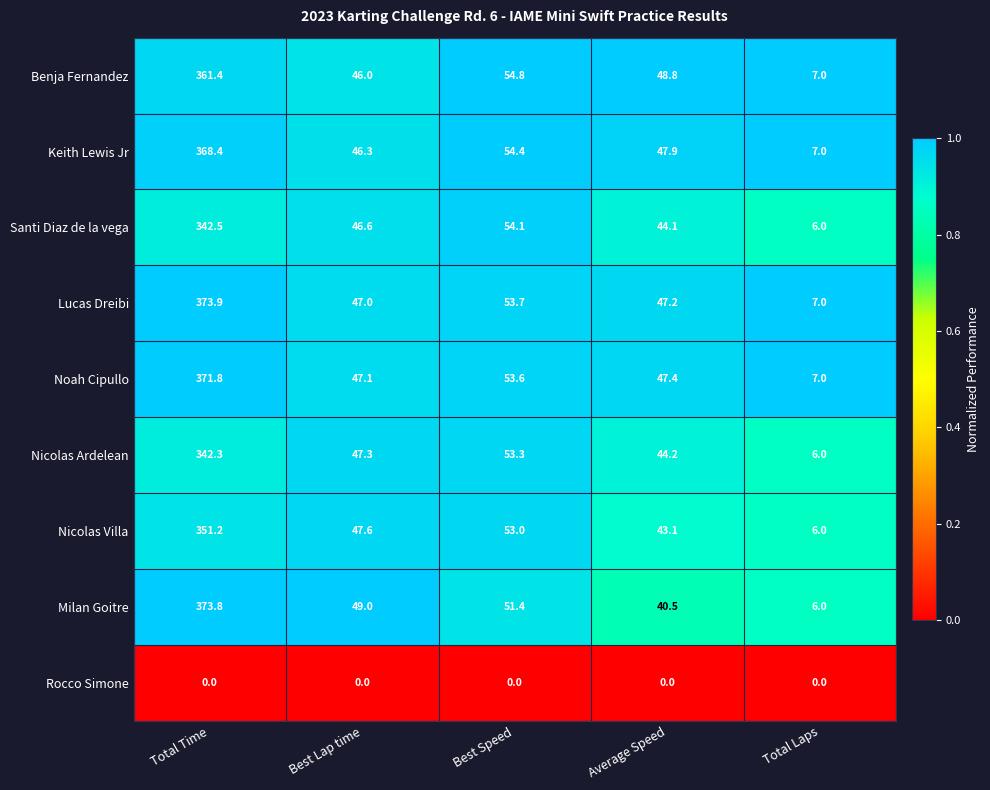

Which series has the widest spread of values?

Milan Goitre